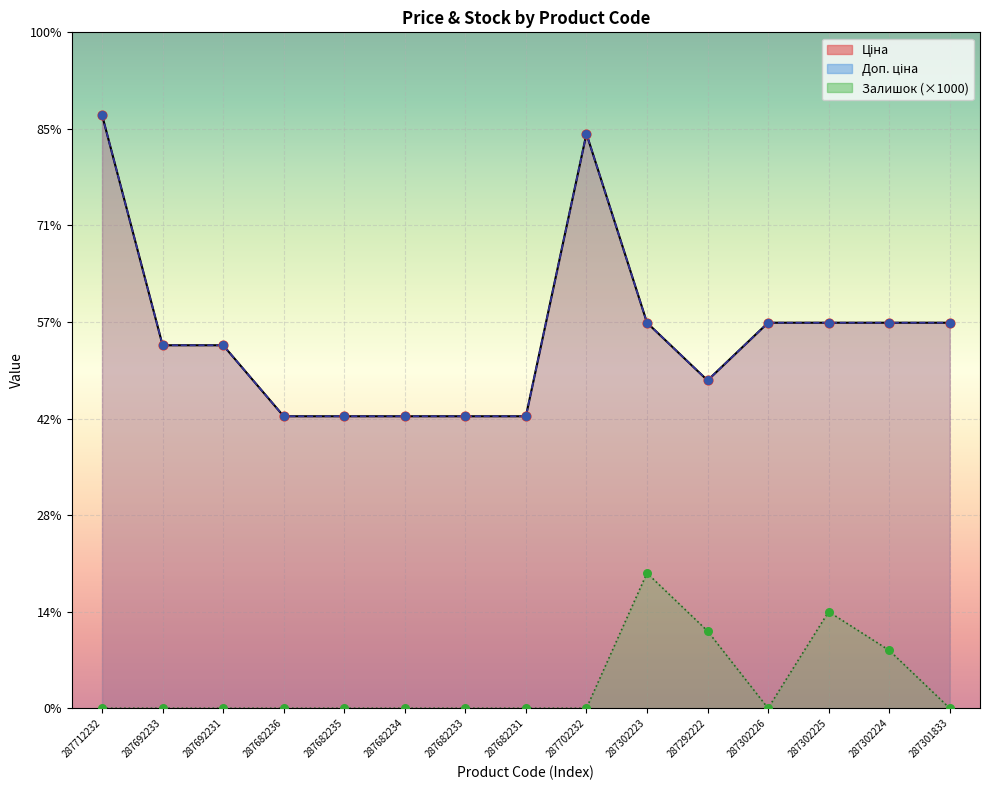

What are all the series names shown in the legend?

Ціна, Доп. ціна, Залишок